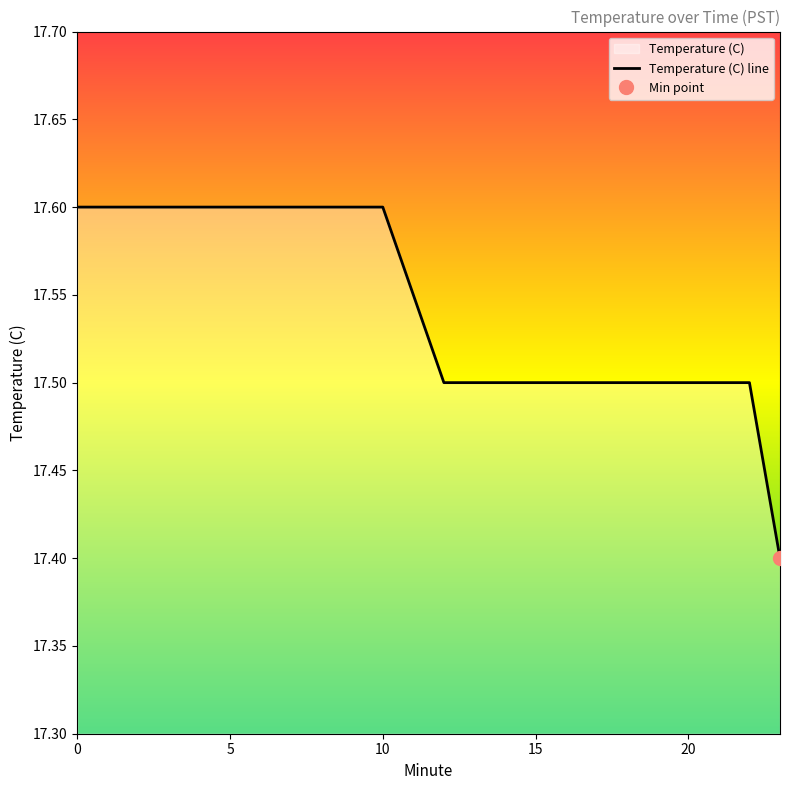

Is it true that Temperature (C) line equals 23.2 at 20?

False